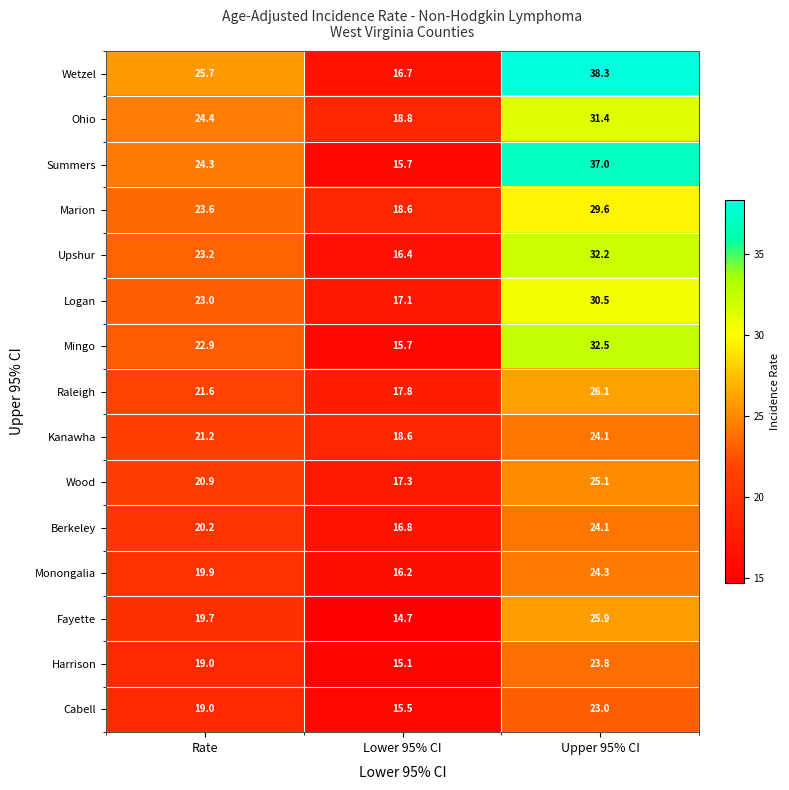

At how many categories does at least one series exceed 16?

3